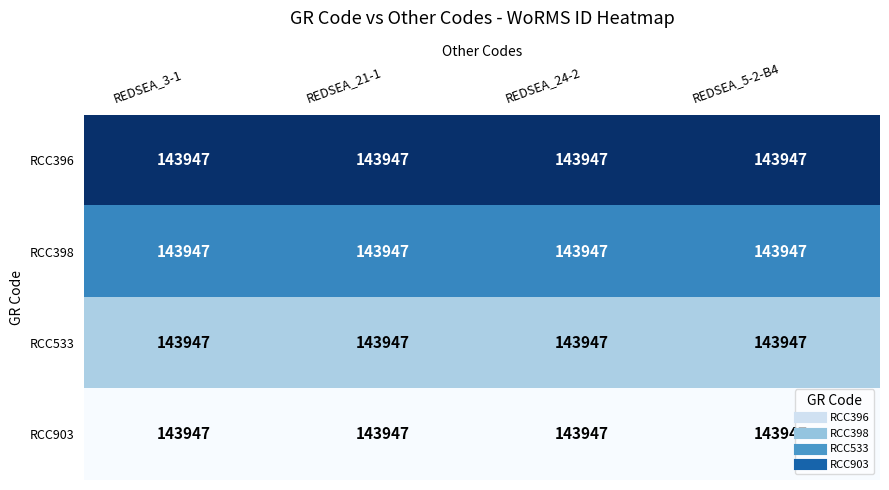

Which has a higher value, REDSEA_21-1 or REDSEA_3-1?

REDSEA_21-1